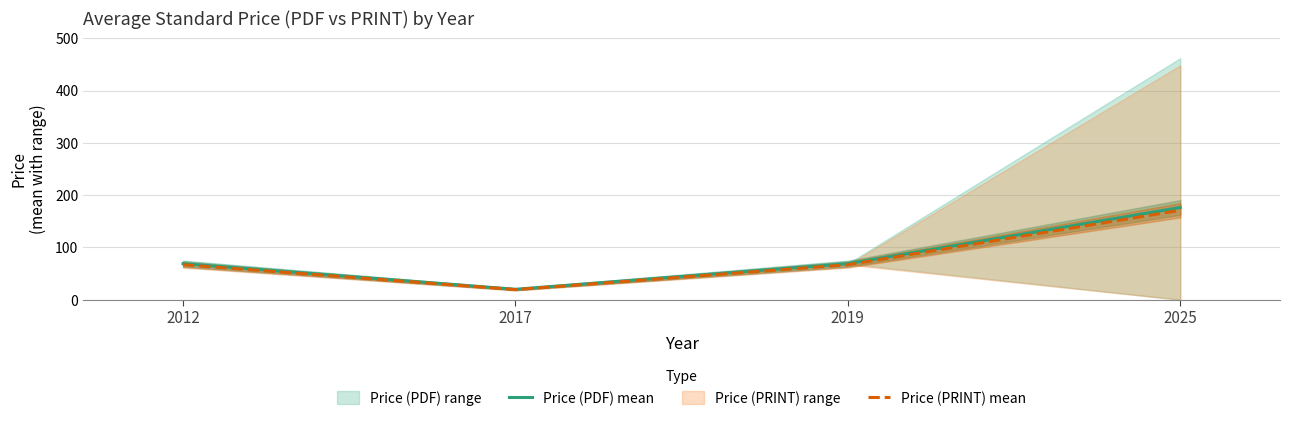

Reading left to right, what are all the values shown in this chart?

Price (PDF) mean: 69.0	20.0	69.0	176.4
Price (PRINT) mean: 66.9	19.4	66.9	171.1